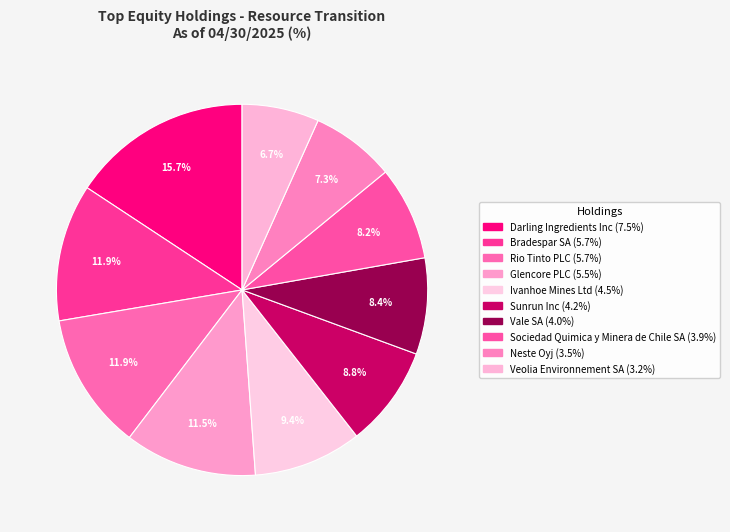

To the nearest percent, what is the combined percentage of Rio Tinto PLC and Ivanhoe Mines Ltd?

21%